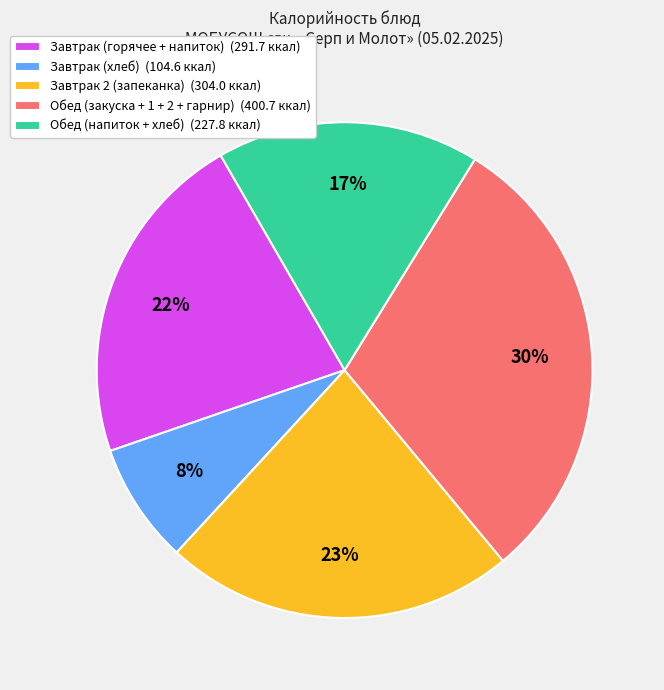

Is there any slice that represents more than half of the pie?

No